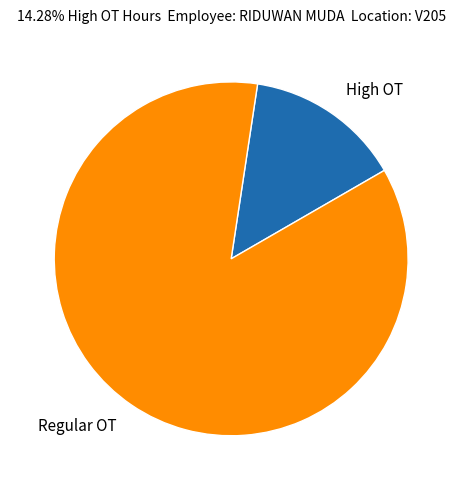

Rank the categories by value from lowest to highest.

High OT, Regular OT